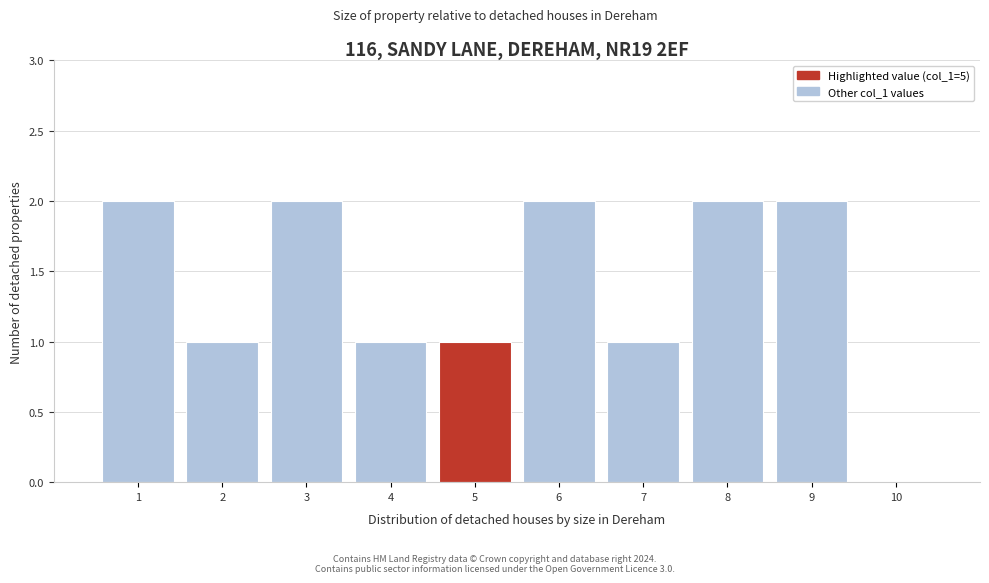

Reading left to right, list every bar in this chart as the range it spans on the x-axis followed by its height. The values are not printed on the chart, so give them approximately, as read against the axis.

0.5 to 1.5: 2
1.5 to 2.5: 1
2.5 to 3.5: 2
3.5 to 4.5: 1
4.5 to 5.5: 1
5.5 to 6.5: 2
6.5 to 7.5: 1
7.5 to 8.5: 2
8.5 to 9.5: 2
9.5 to 10.5: 0